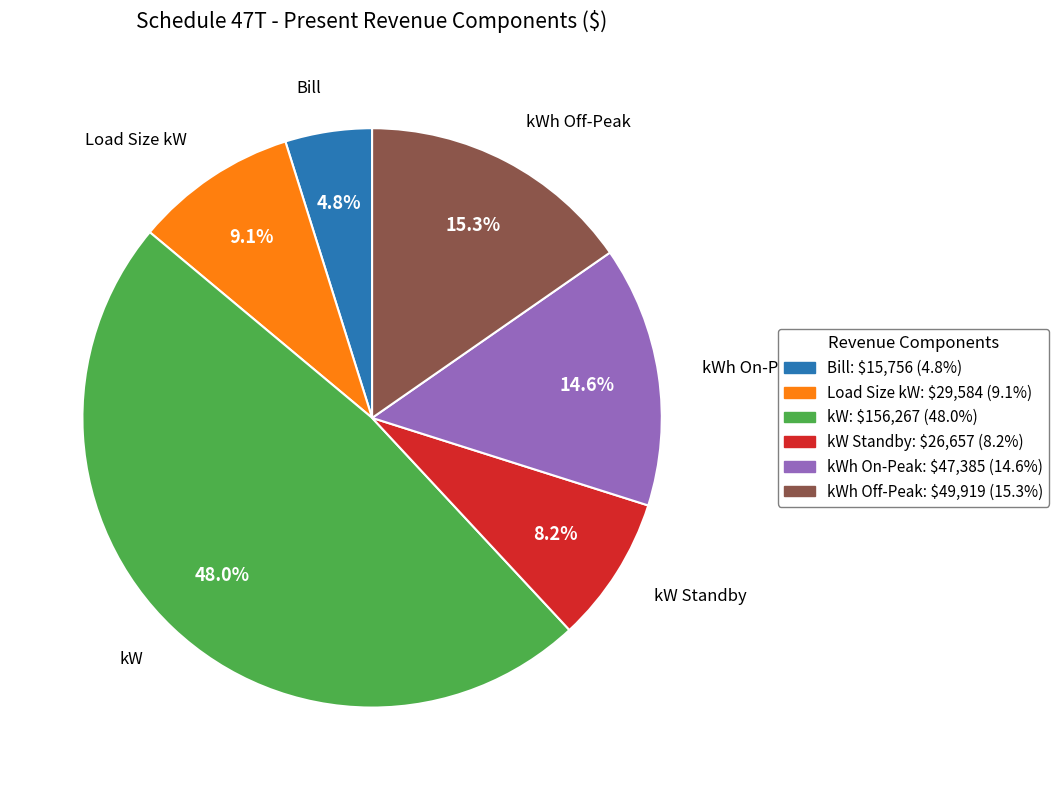

Is there any slice that represents more than half of the pie?

No